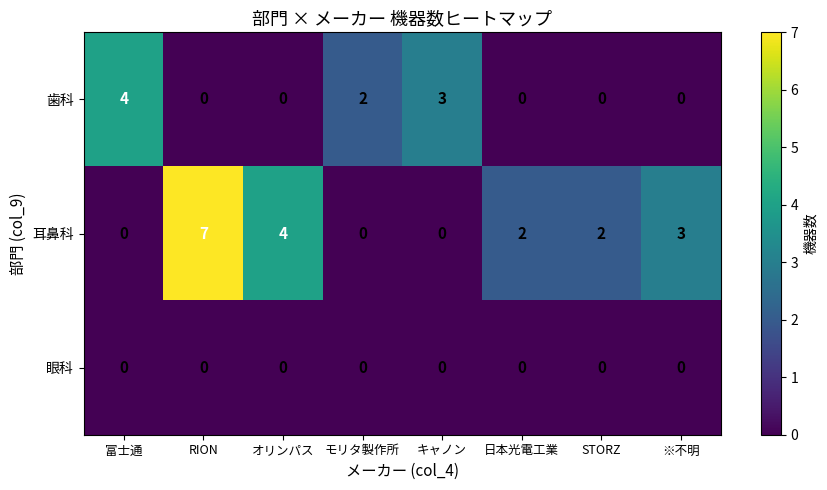

How many 耳鼻科 values are between 0 and 4?

7